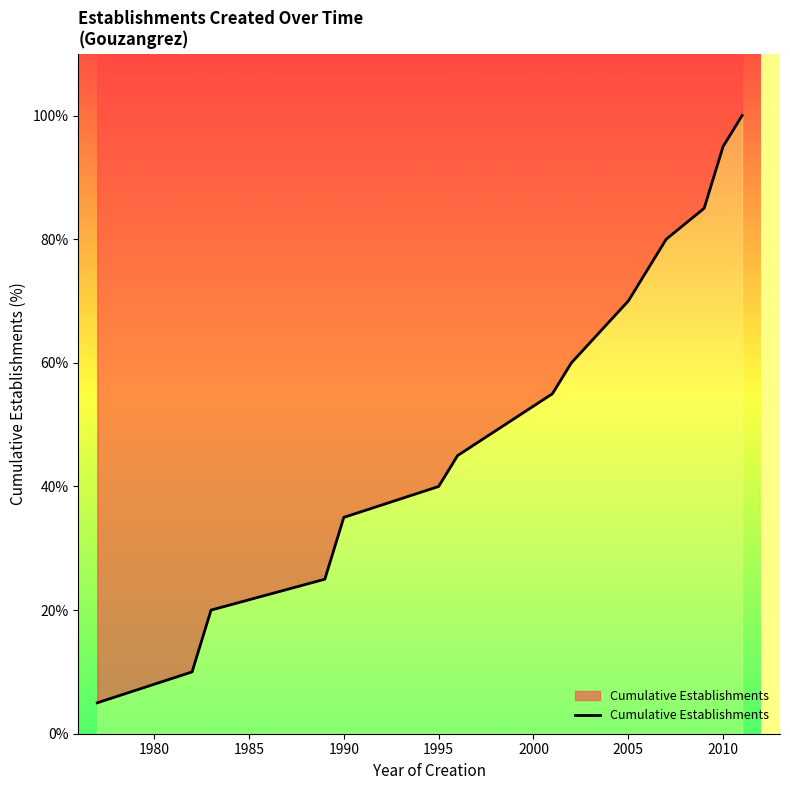

True or false: the data shows 1.6 at 1975.

False